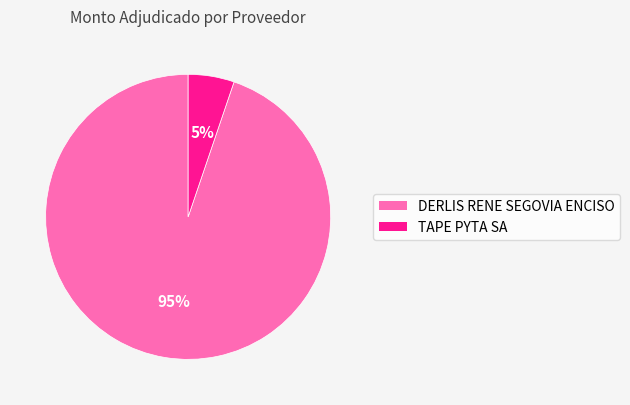

Does any single category account for the majority?

Yes